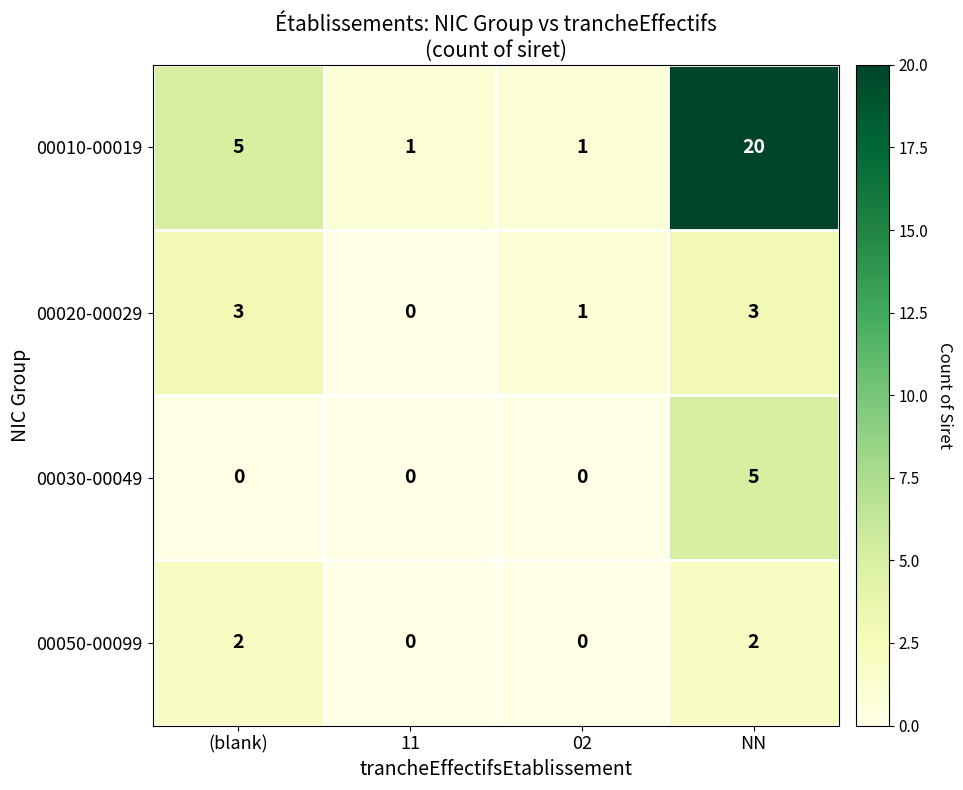

What is the total value across all series at 02?

2